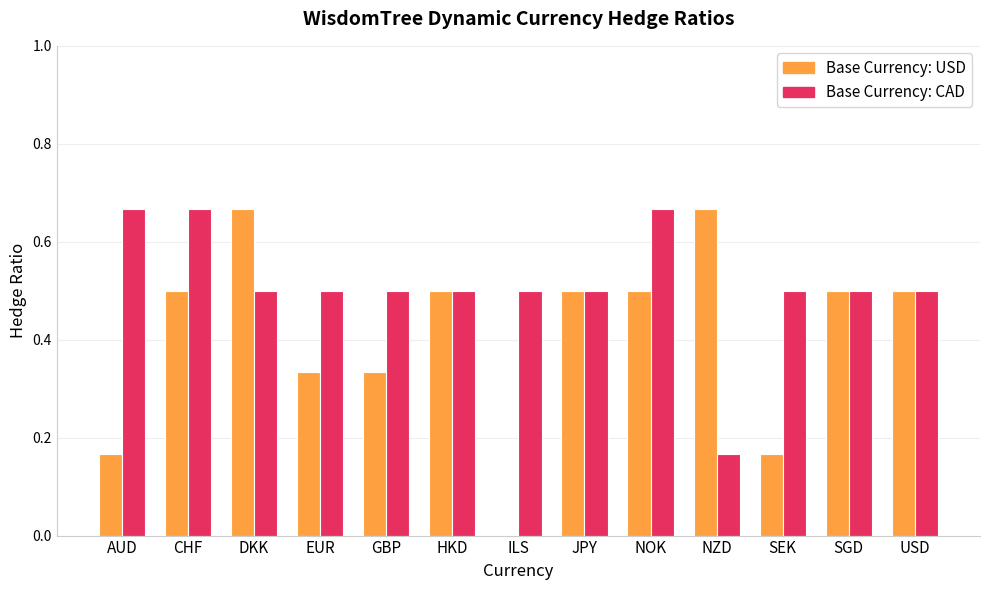

What is the total value across all series at USD?

1.0